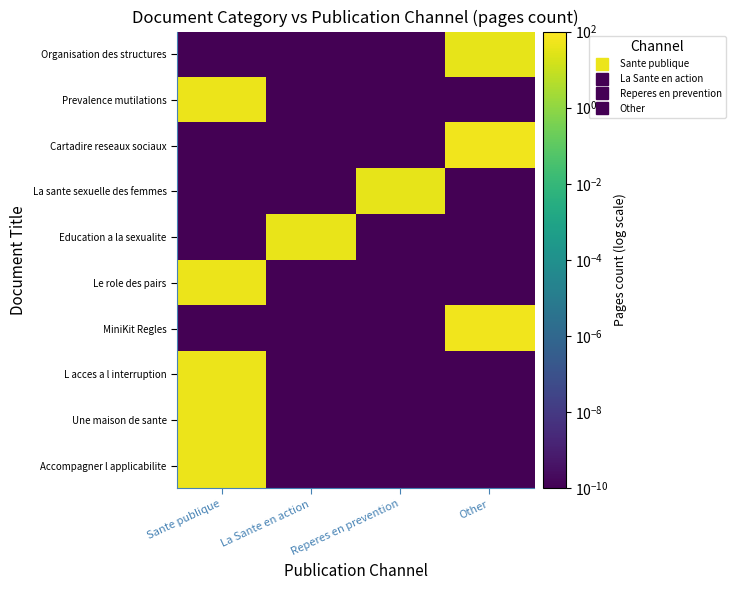

Reading right to left, what are all the values shown in this chart?

Accompagner l applicabilite: Other=0.0	Reperes en prevention=0.0	La Sante en action=0.0	Sante publique=45.0
Une maison de sante: Other=0.0	Reperes en prevention=0.0	La Sante en action=0.0	Sante publique=45.0
L acces a l interruption: Other=0.0	Reperes en prevention=0.0	La Sante en action=0.0	Sante publique=45.0
MiniKit Regles: Other=55.0	Reperes en prevention=0.0	La Sante en action=0.0	Sante publique=0.0
Le role des pairs: Other=0.0	Reperes en prevention=0.0	La Sante en action=0.0	Sante publique=45.0
Education a la sexualite: Other=0.0	Reperes en prevention=0.0	La Sante en action=40.0	Sante publique=0.0
La sante sexuelle des femmes: Other=0.0	Reperes en prevention=34.0	La Sante en action=0.0	Sante publique=0.0
Cartadire reseaux sociaux: Other=57.0	Reperes en prevention=0.0	La Sante en action=0.0	Sante publique=0.0
Prevalence mutilations: Other=0.0	Reperes en prevention=0.0	La Sante en action=0.0	Sante publique=45.0
Organisation des structures: Other=37.0	Reperes en prevention=0.0	La Sante en action=0.0	Sante publique=0.0